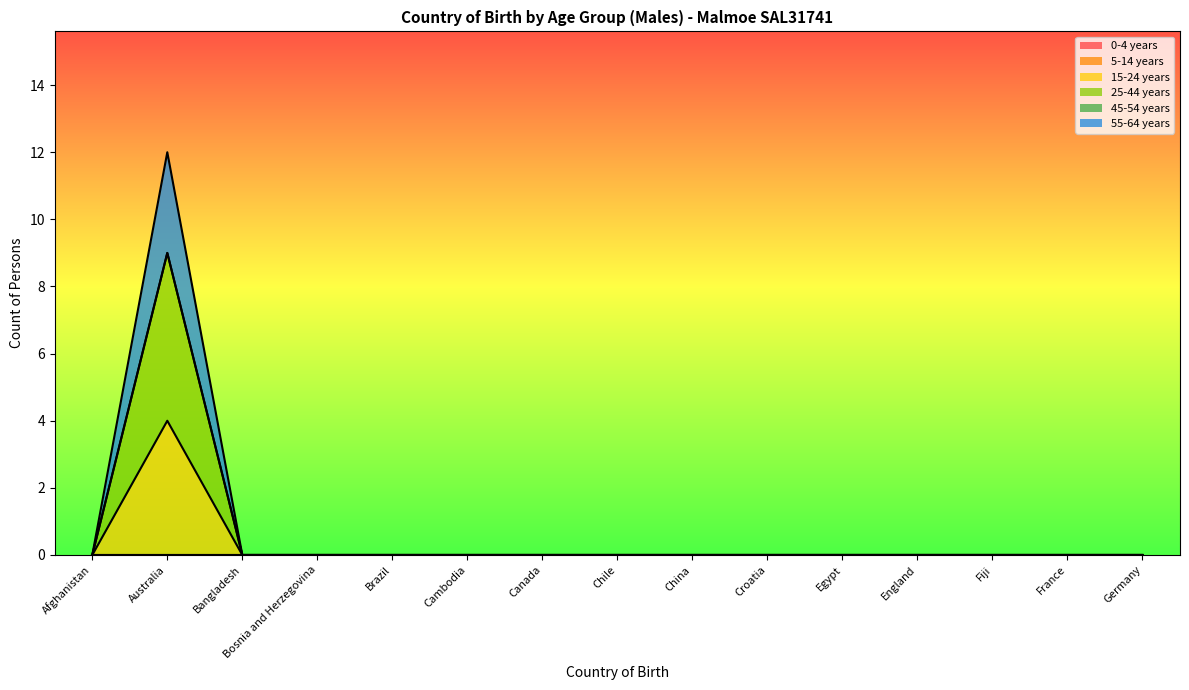

Between Canada and Chile, which series saw the biggest shift?

15-24 years